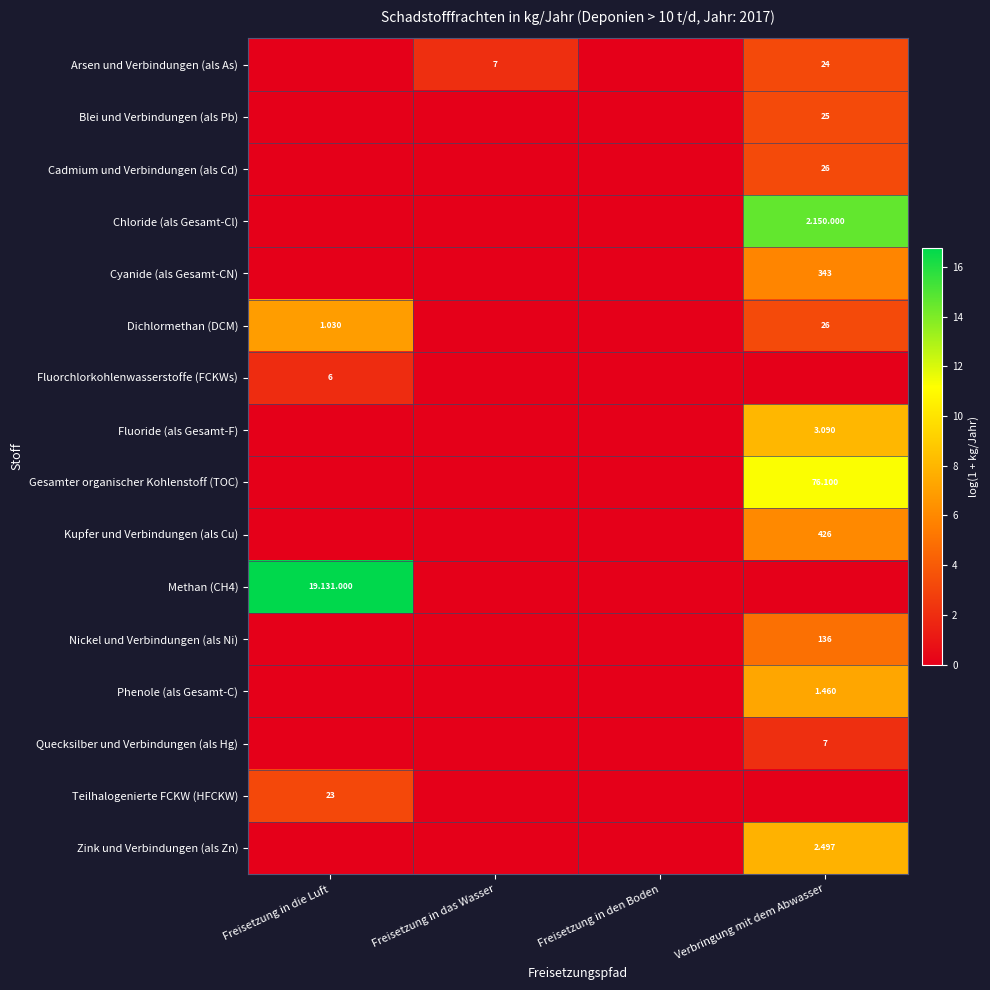

Which series has the largest total across all categories?

Methan (CH4)